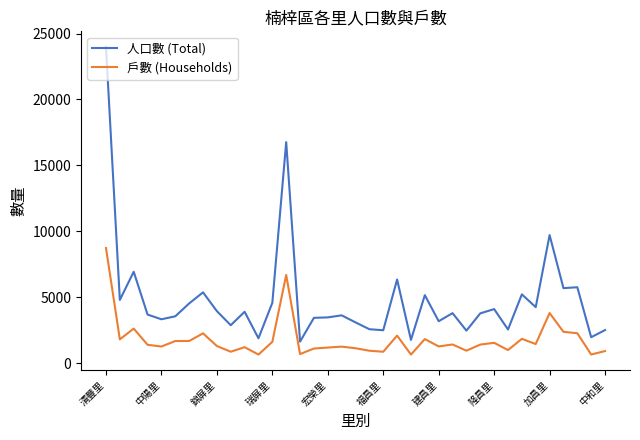

What is the difference between the maximum and minimum values in the 戶數 (Households) series?

8090